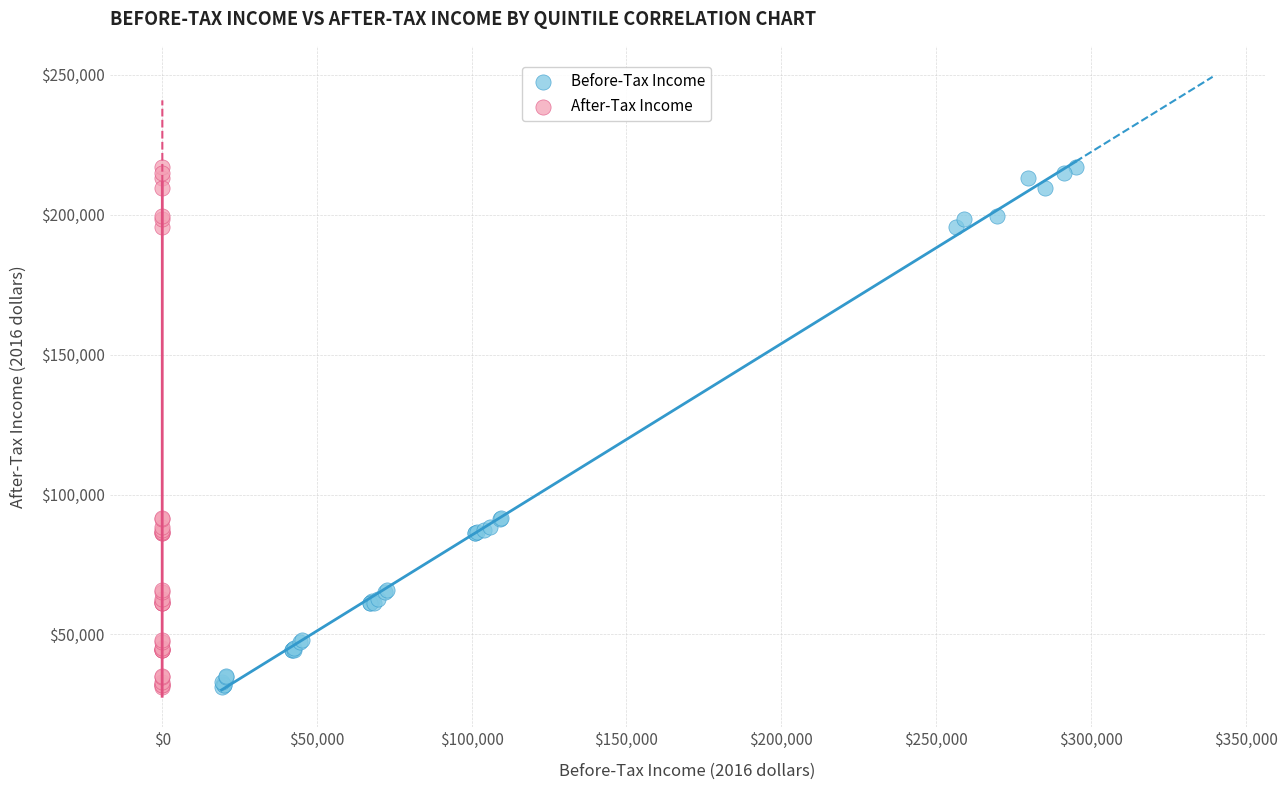

What are all the series names shown in the legend?

Before-Tax Income, After-Tax Income